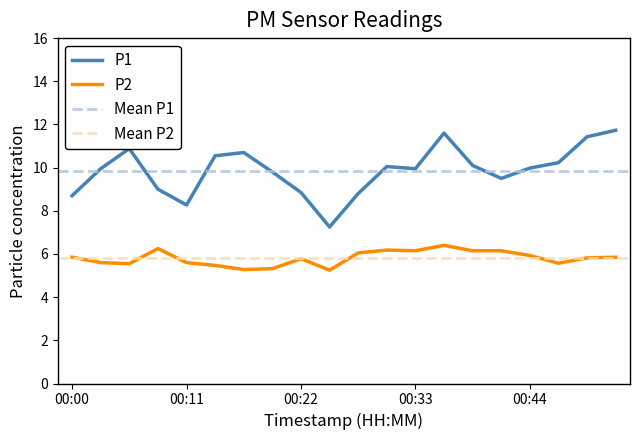

What is the minimum value shown in the chart?

5.2